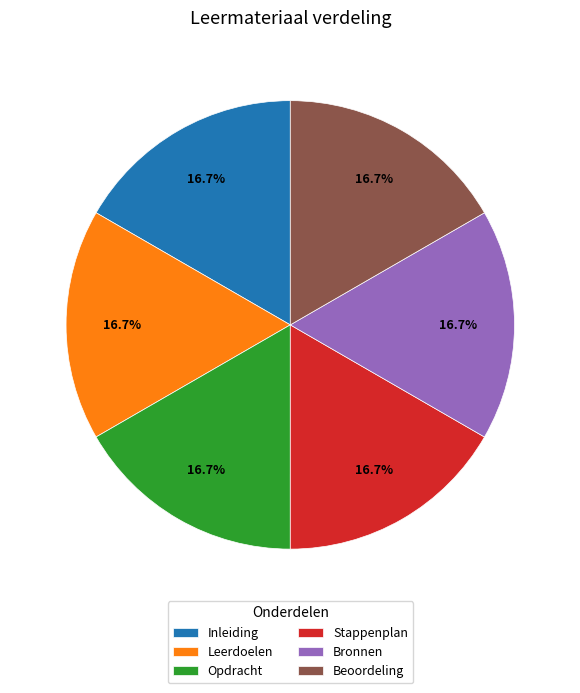

Combined, do Opdracht and Leerdoelen account for over 50%?

No